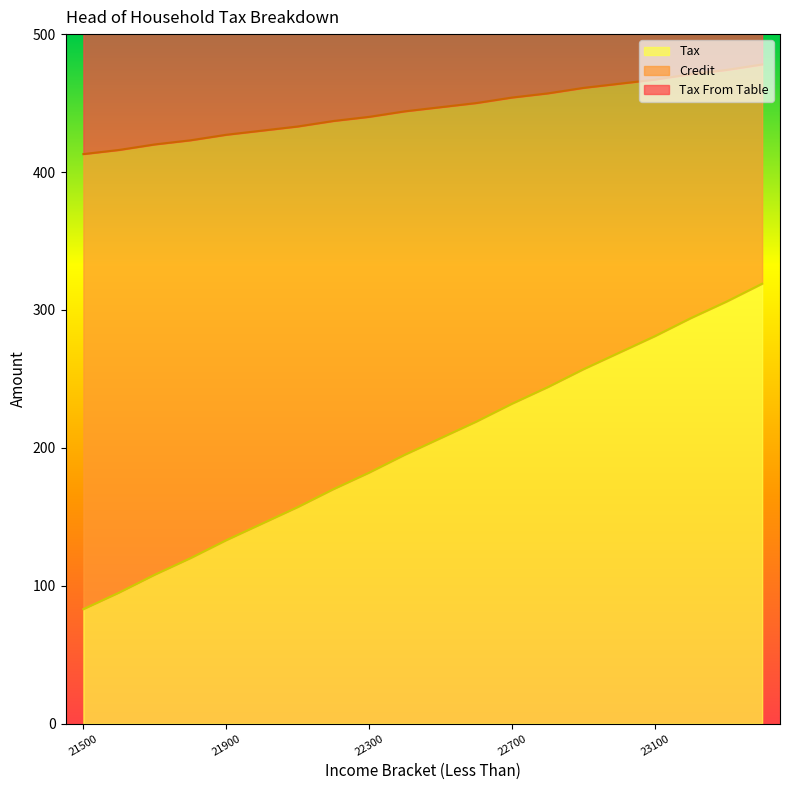

Which category has the lowest value in the Tax series?

21500